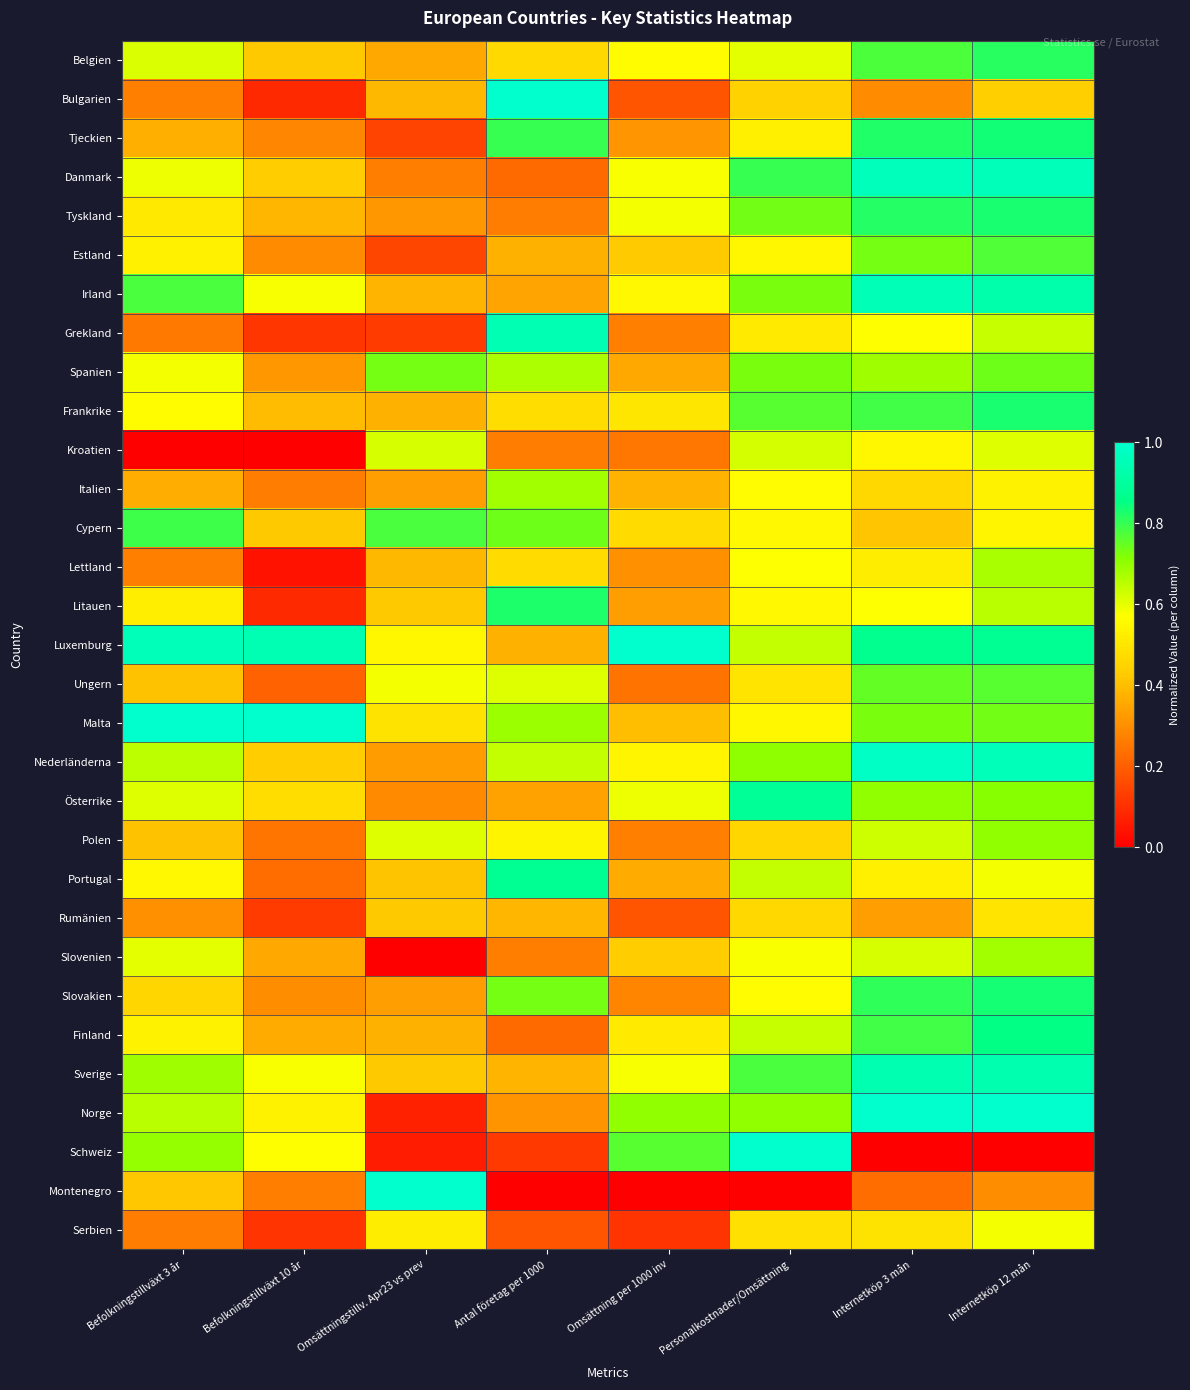

At Internetköp 12 mån, list the series in order from smallest to largest.

Schweiz, Montenegro, Bulgarien, Rumänien, Italien, Cypern, Portugal, Serbien, Kroatien, Grekland, Litauen, Lettland, Slovenien, Polen, Österrike, Malta, Spanien, Ungern, Estland, Belgien, Frankrike, Tyskland, Slovakien, Tjeckien, Finland, Luxemburg, Irland, Sverige, Nederländerna, Danmark, Norge